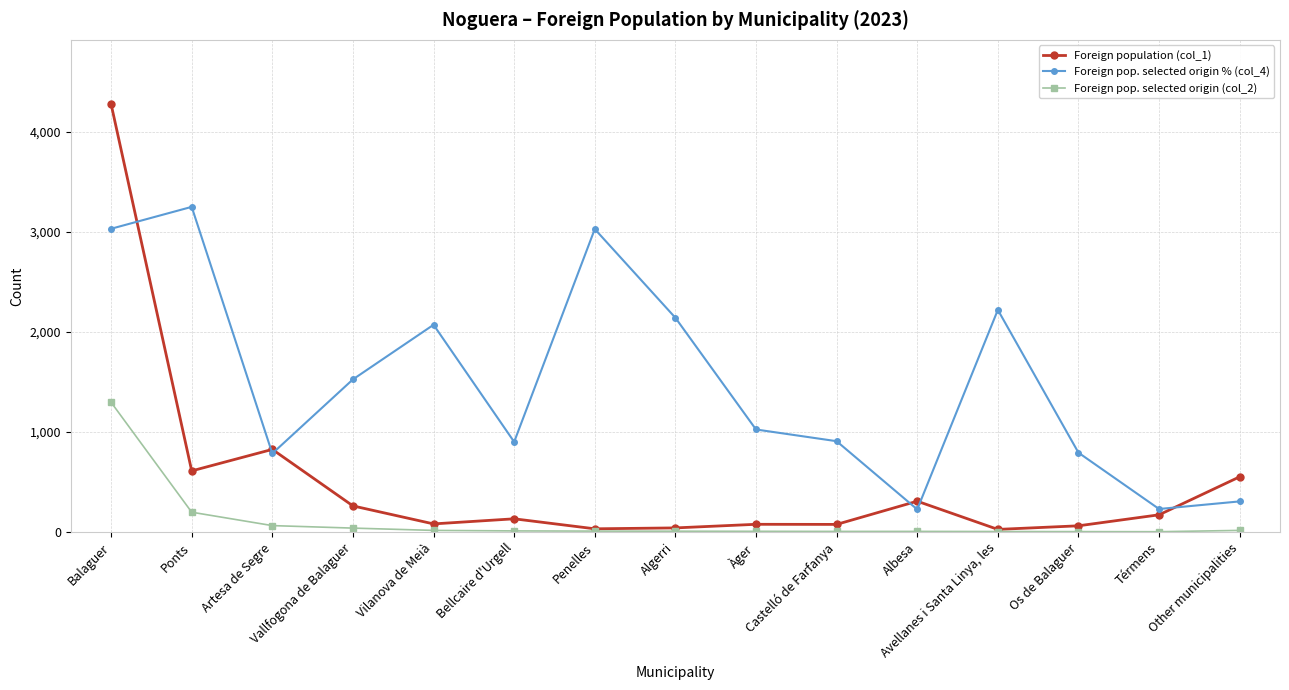

After their last crossing, which series has the higher values: Foreign pop. selected origin % (col_4) or Foreign population (col_1)?

Foreign population (col_1)